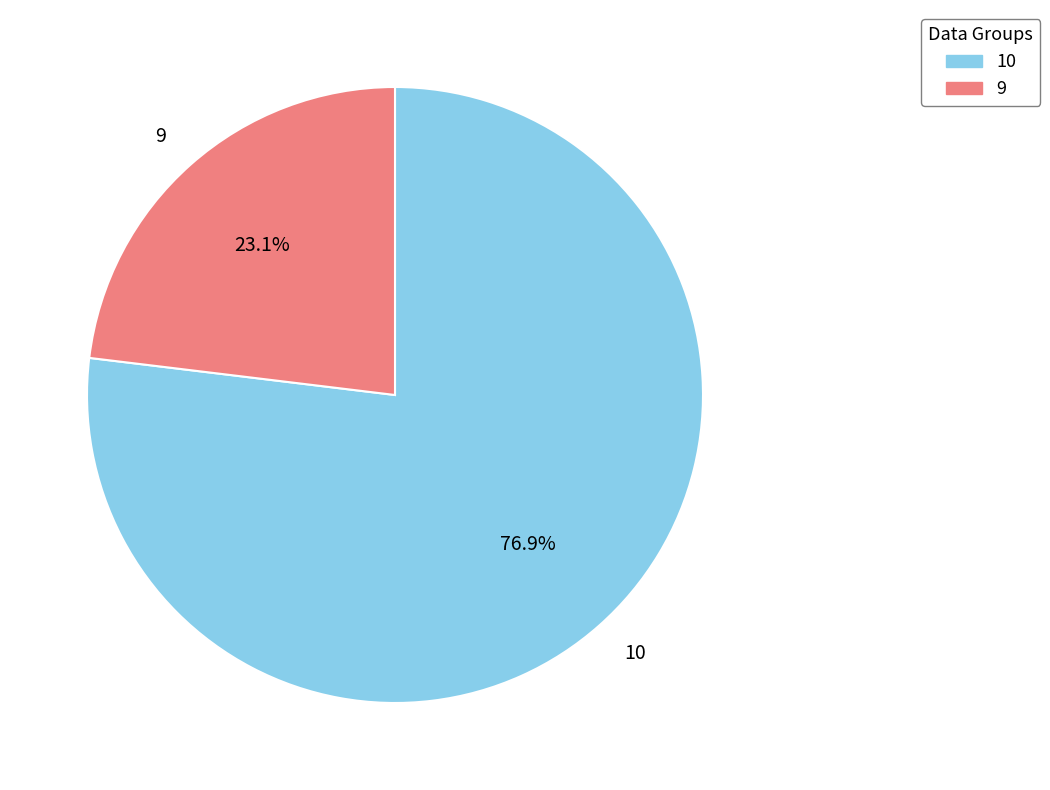

Does any single category account for the majority?

Yes